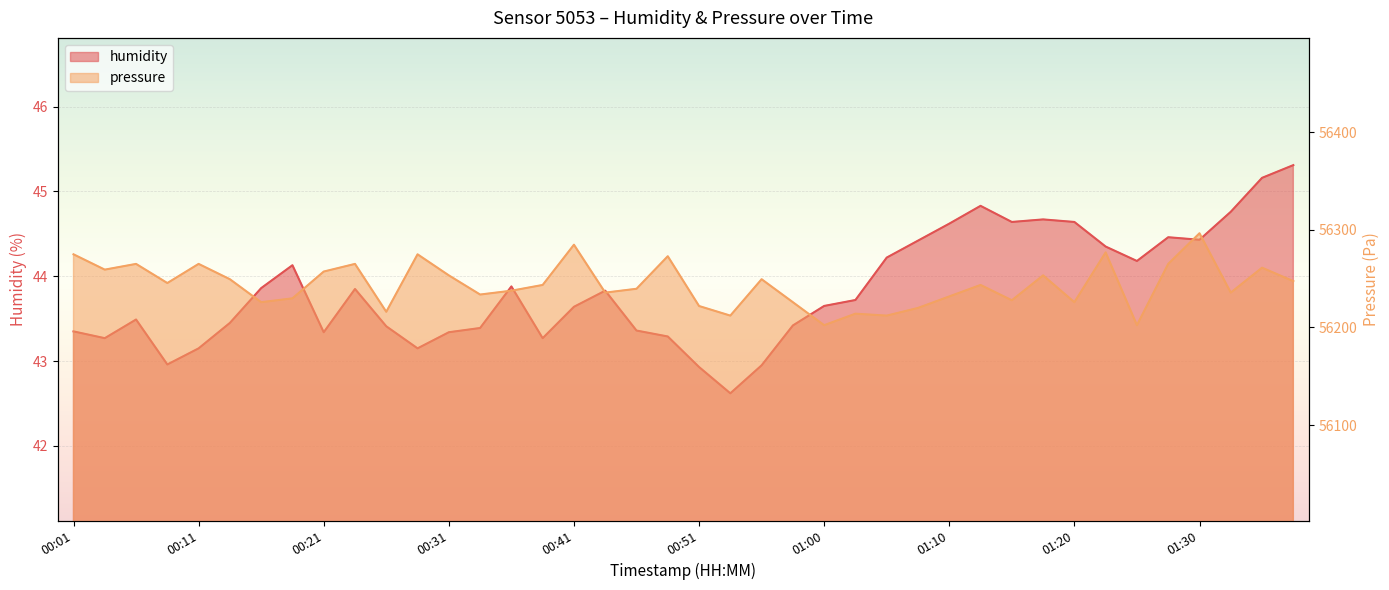

Between 00:48 and 00:58, which series saw the biggest shift?

pressure